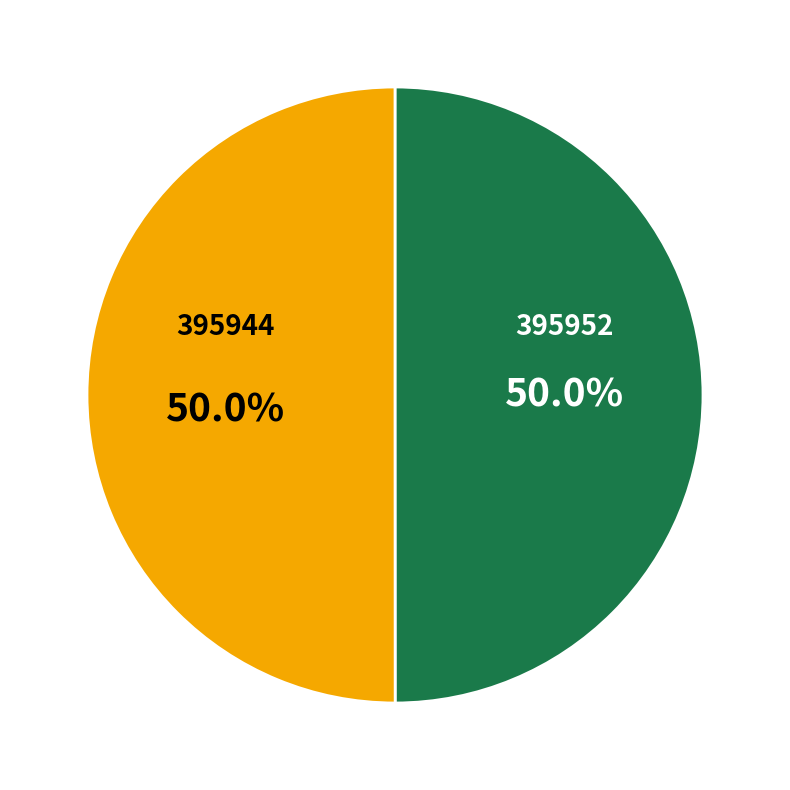

Approximately how many times larger is the value at 395944 compared to 395952?

1.0